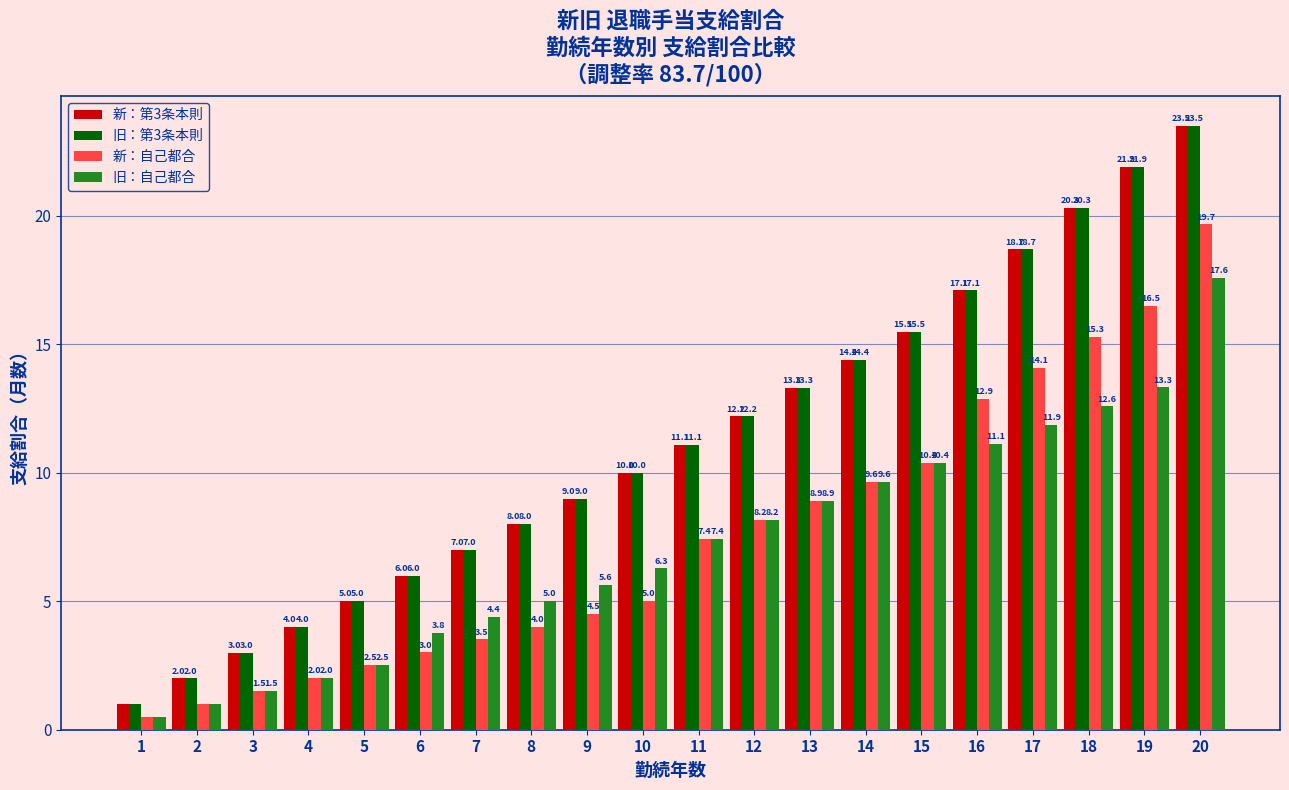

The value of 新：第3条本則 at 9 is 12.7. True or false?

False